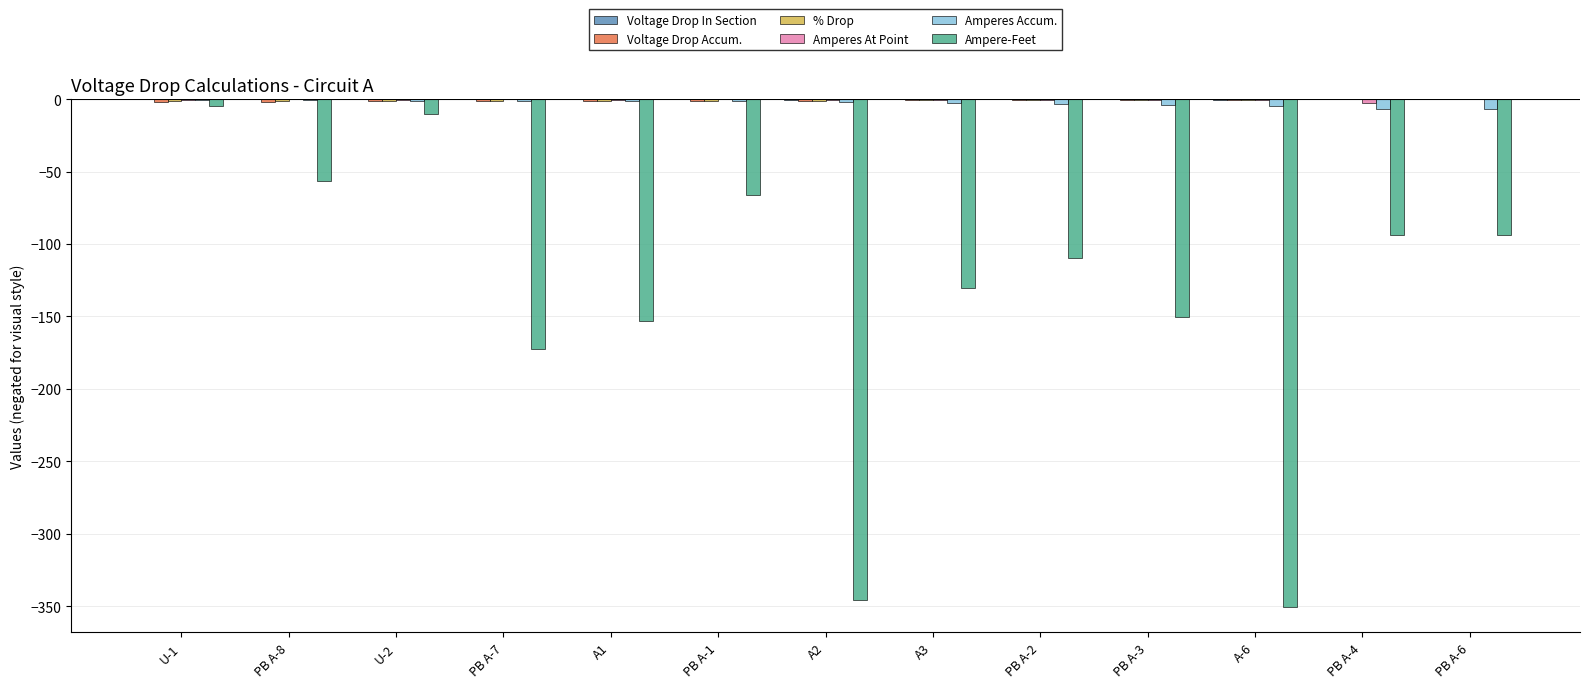

Are the bars grouped side by side (vs. stacked)?

Yes